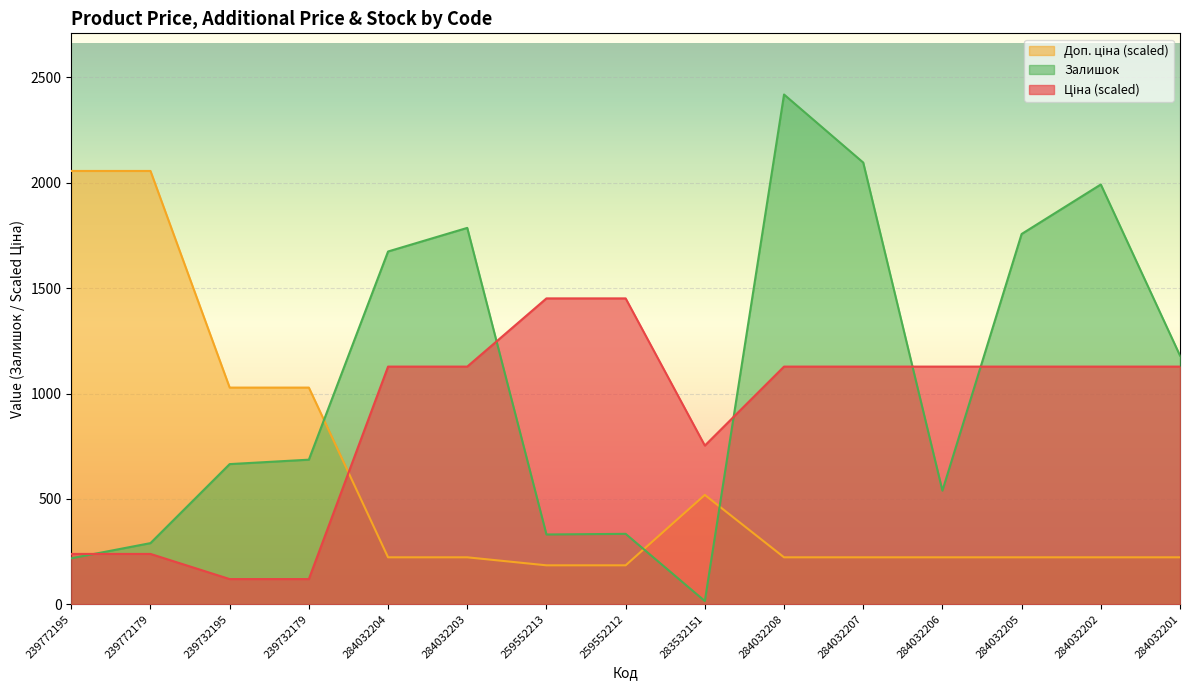

What is the approximate value of Доп. ціна at 259552212?

184.6